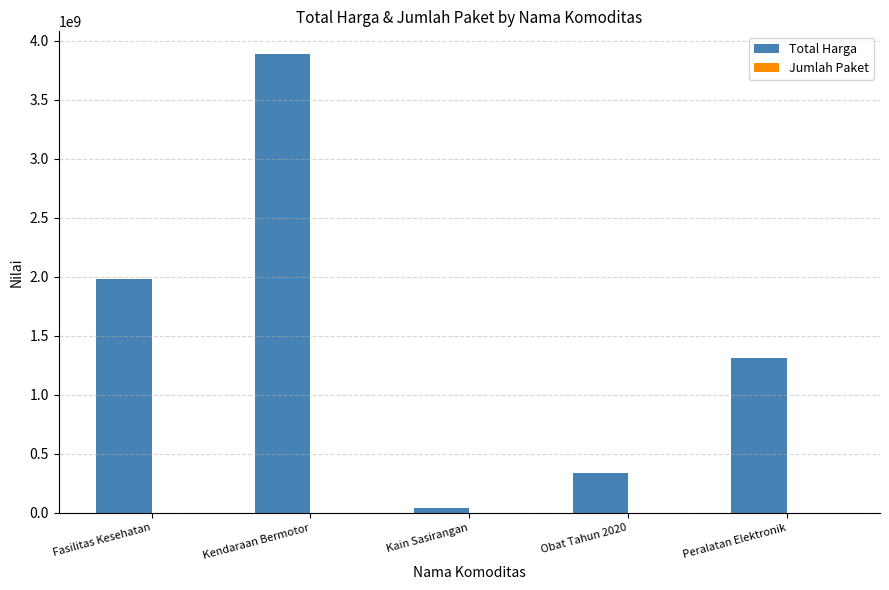

How many series are shown in this chart?

2